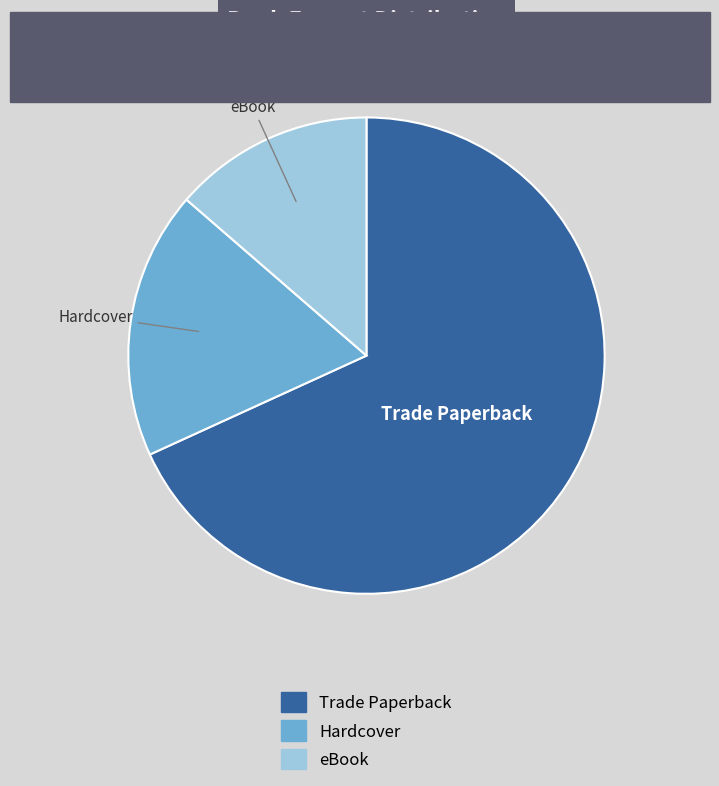

True or false: Trade Paperback accounts for 68% of the total.

True